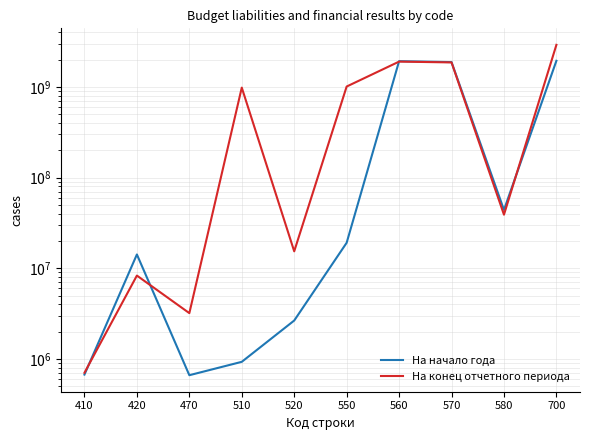

What is the approximate value of На конец отчетного периода at 560?

1908706139.7